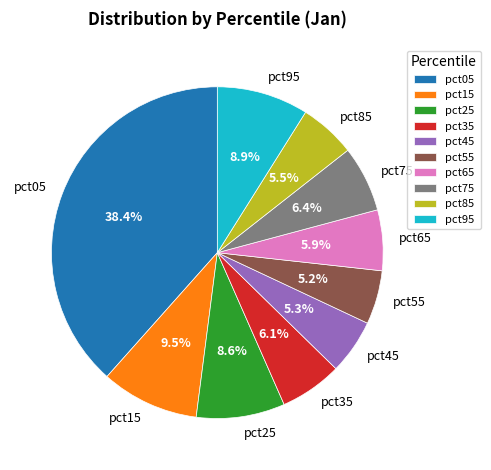

Which category has the biggest portion of the pie?

pct05